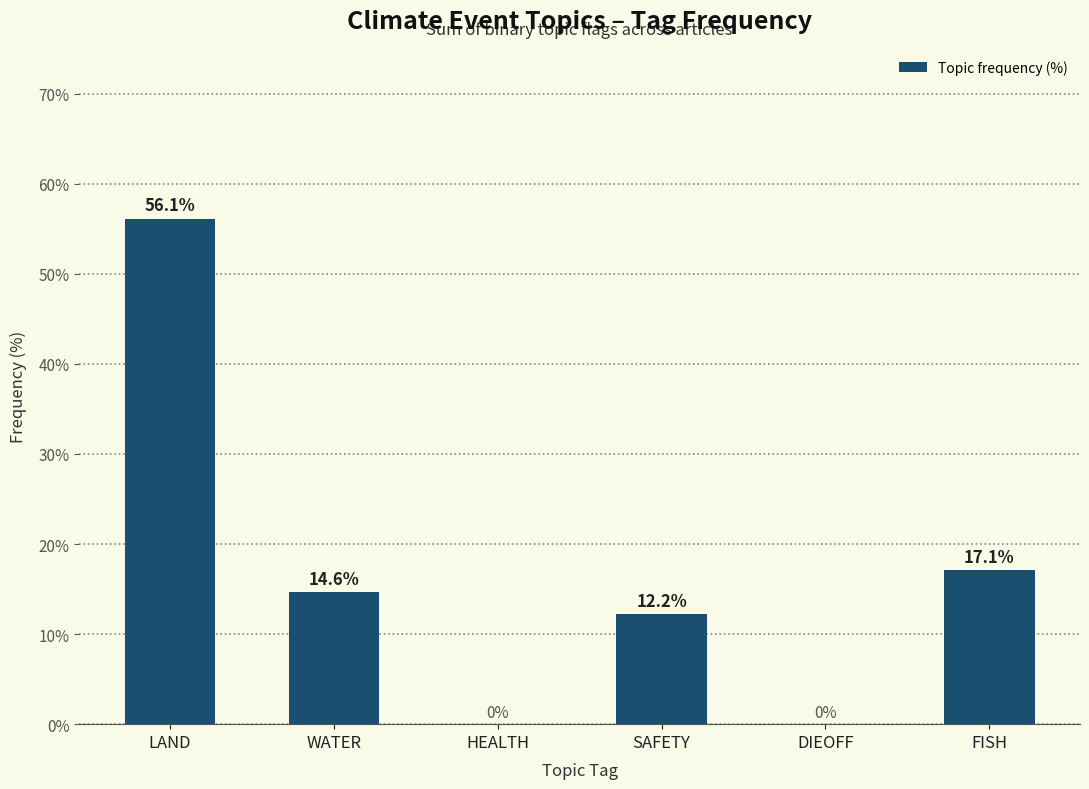

The value at LAND is 56.1. True or false?

True